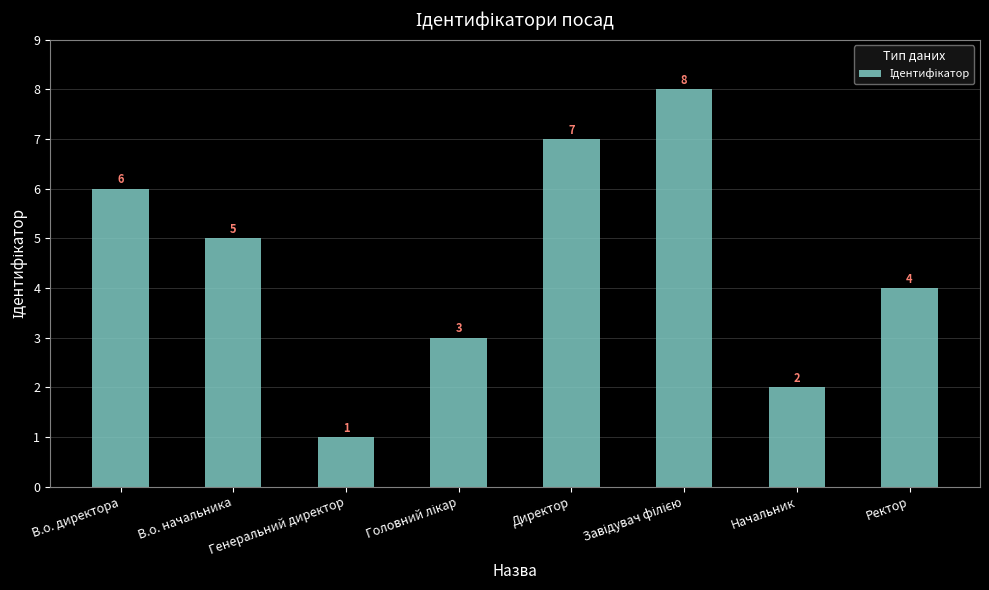

Which has a higher value, Директор or Генеральний директор?

Директор